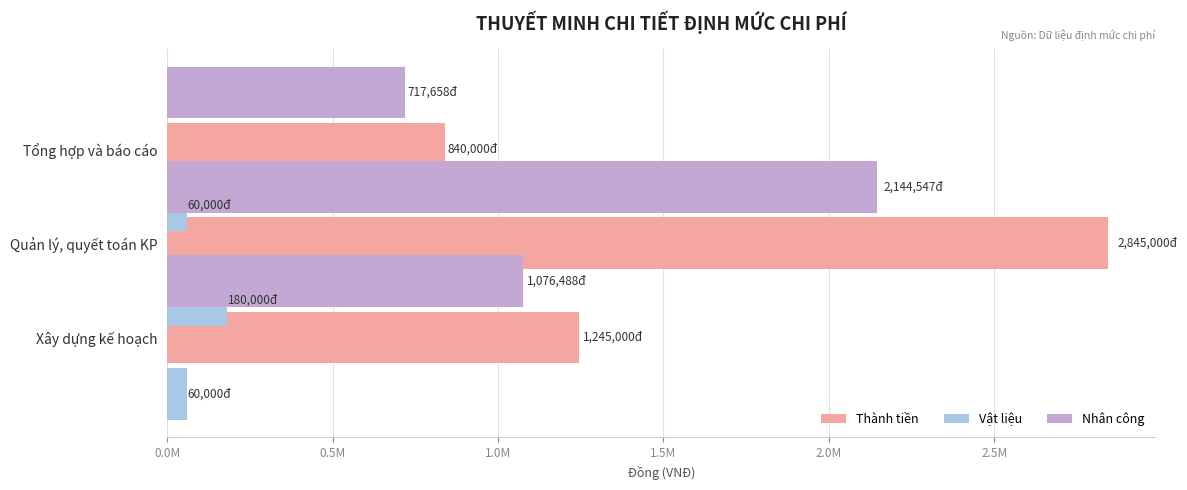

Which series has the largest range (max minus min)?

Thành tiền